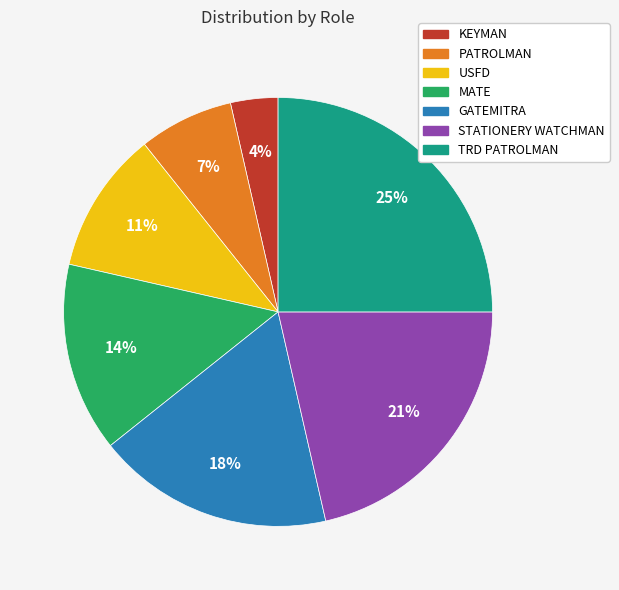

What percentage is the USFD slice, to the nearest percent?

11%